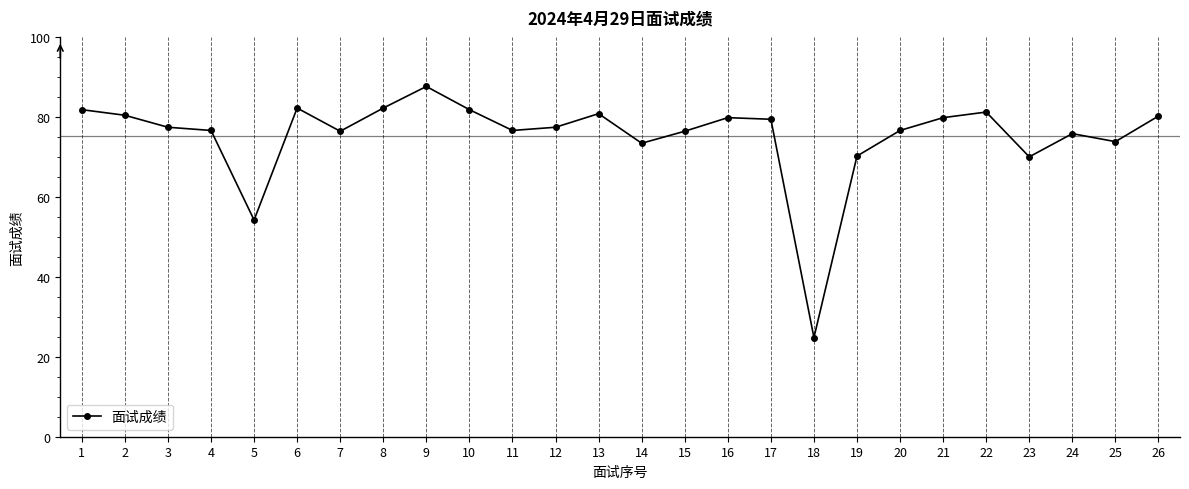

Which category has the lowest value across all series?

18